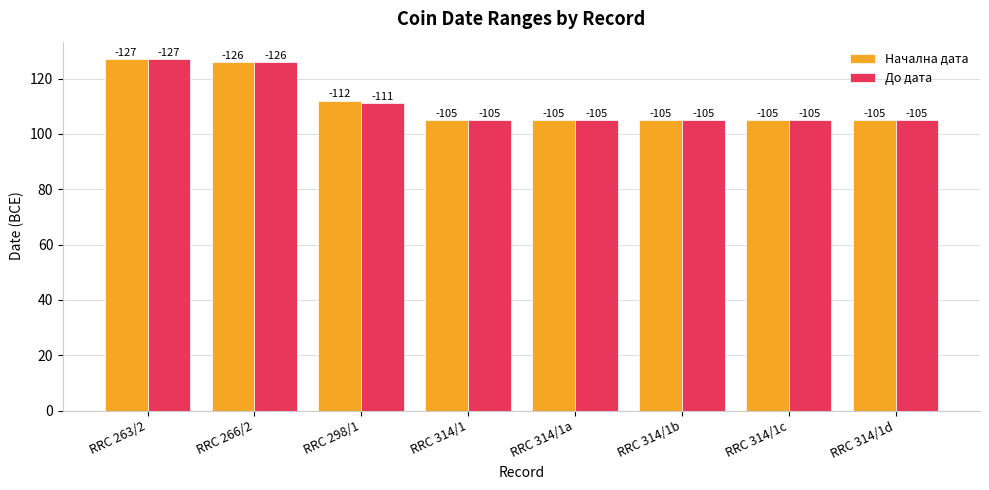

Is it true that Начална дата equals 166 at RRC 314/1d?

False